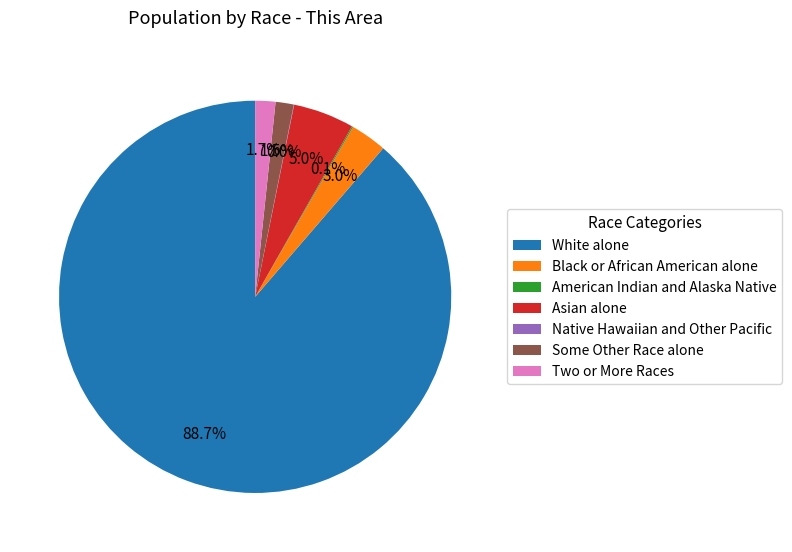

What percentage do Two or More Races and Black or African American alone together represent?

4.7%